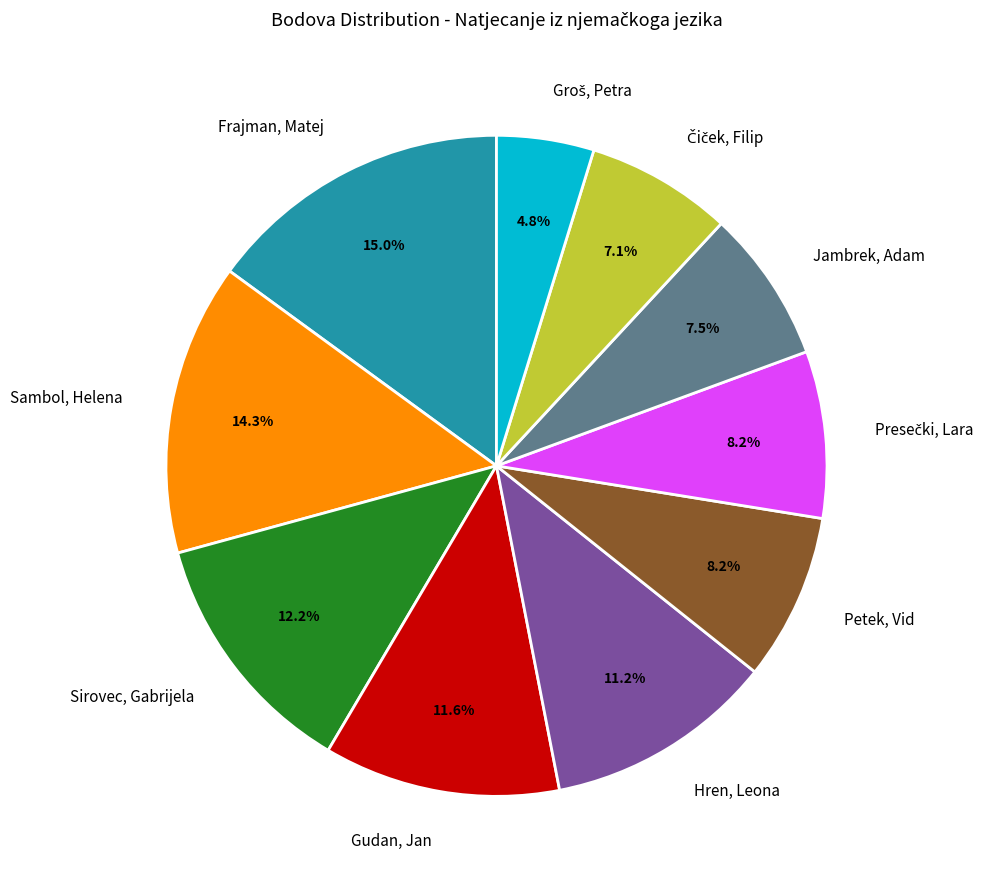

True or false: Frajman, Matej accounts for 27% of the total.

False